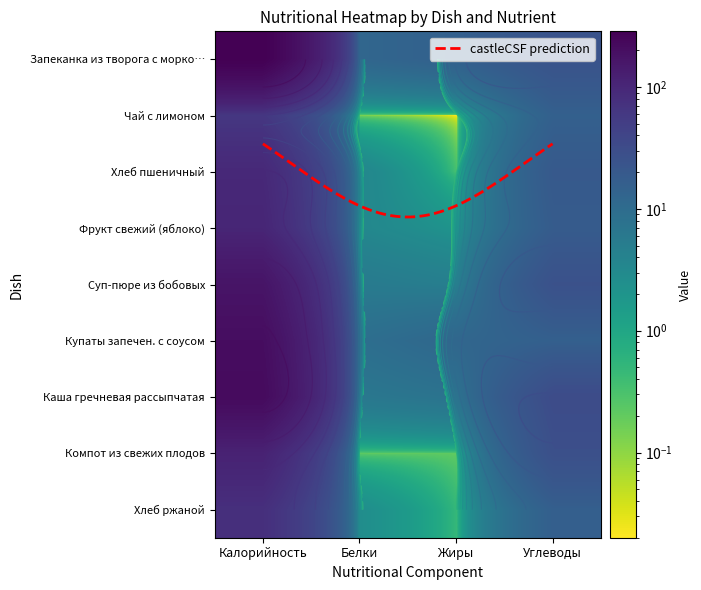

At which category does the chart reach its minimum across all series?

Жиры